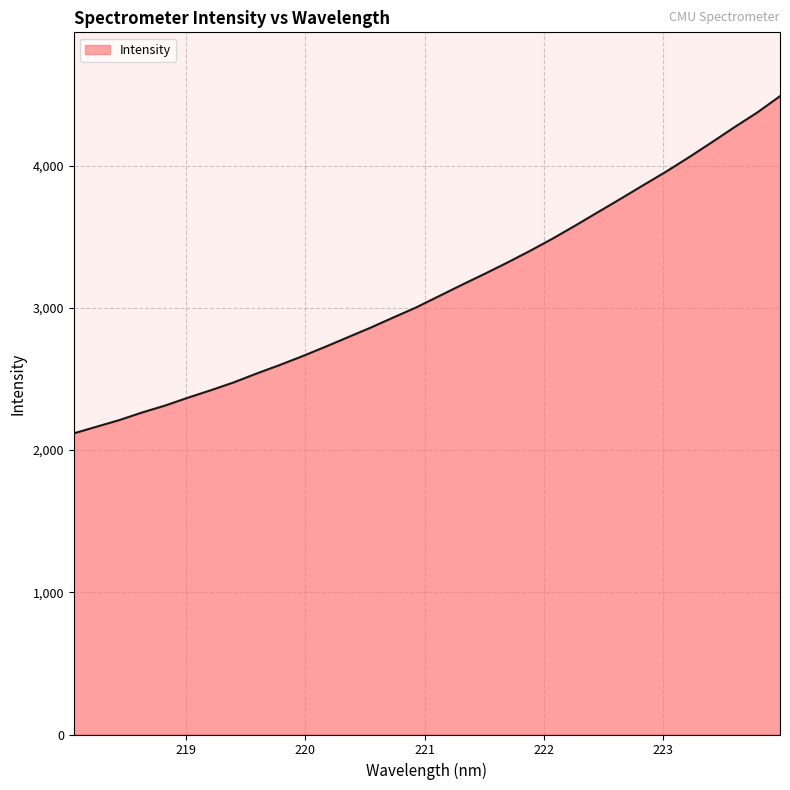

What is the greatest value displayed?

4488.7